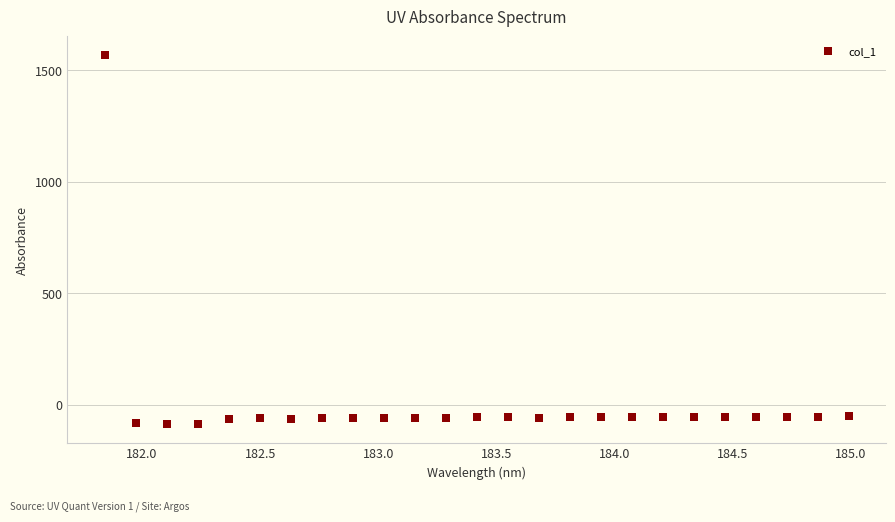

What is the range of Y values (max minus min)?

1657.6